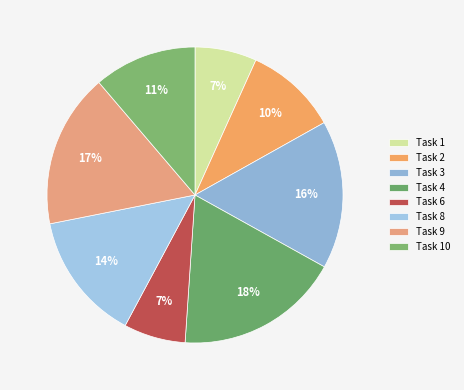

Count the number of slices in the pie.

8